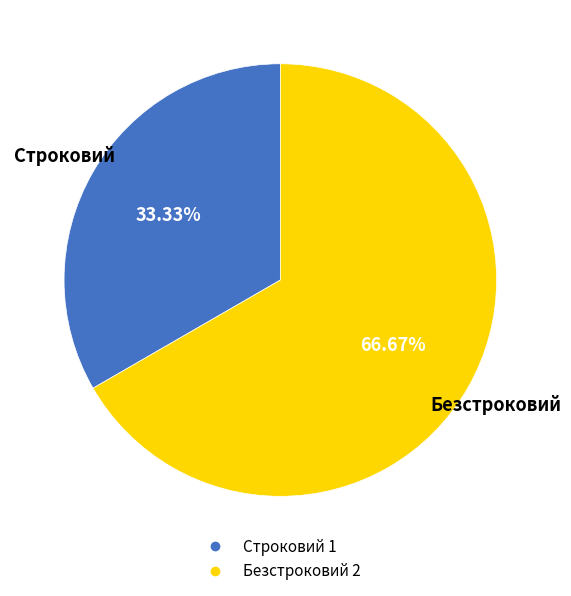

Which category has the biggest portion of the pie?

Безстроковий